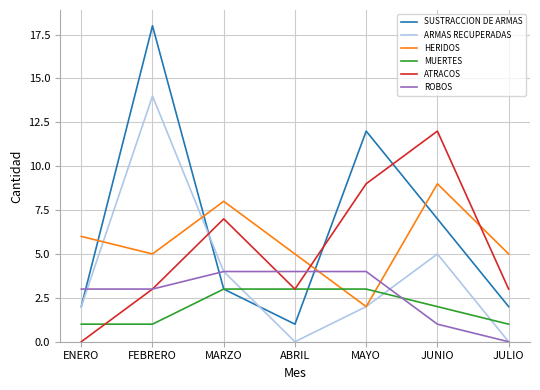

Rank the series by their maximum value, from lowest to highest.

MUERTES, ROBOS, HERIDOS, ATRACOS, ARMAS RECUPERADAS, SUSTRACCION DE ARMAS